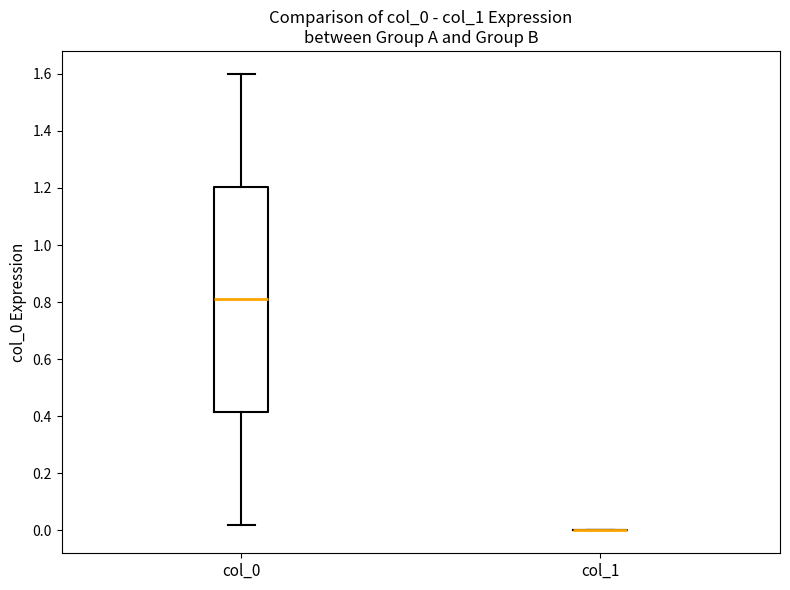

Reading left to right, read every box against the y-axis: the position of its median line, the range the box covers, and the ends of its whiskers. The values are not printed on the chart, so give them approximately, as read against the axis.

col_0: median 0.82, box 0.42 to 1.20, whiskers 0.02 to 1.60
col_1: box collapsed to a line at 0.00, whiskers 0.00 to 0.00